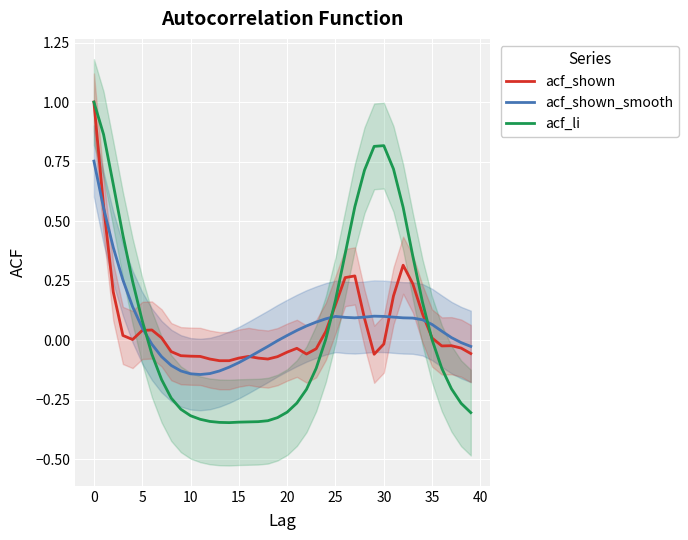

What is the maximum value shown in the chart?

1.0